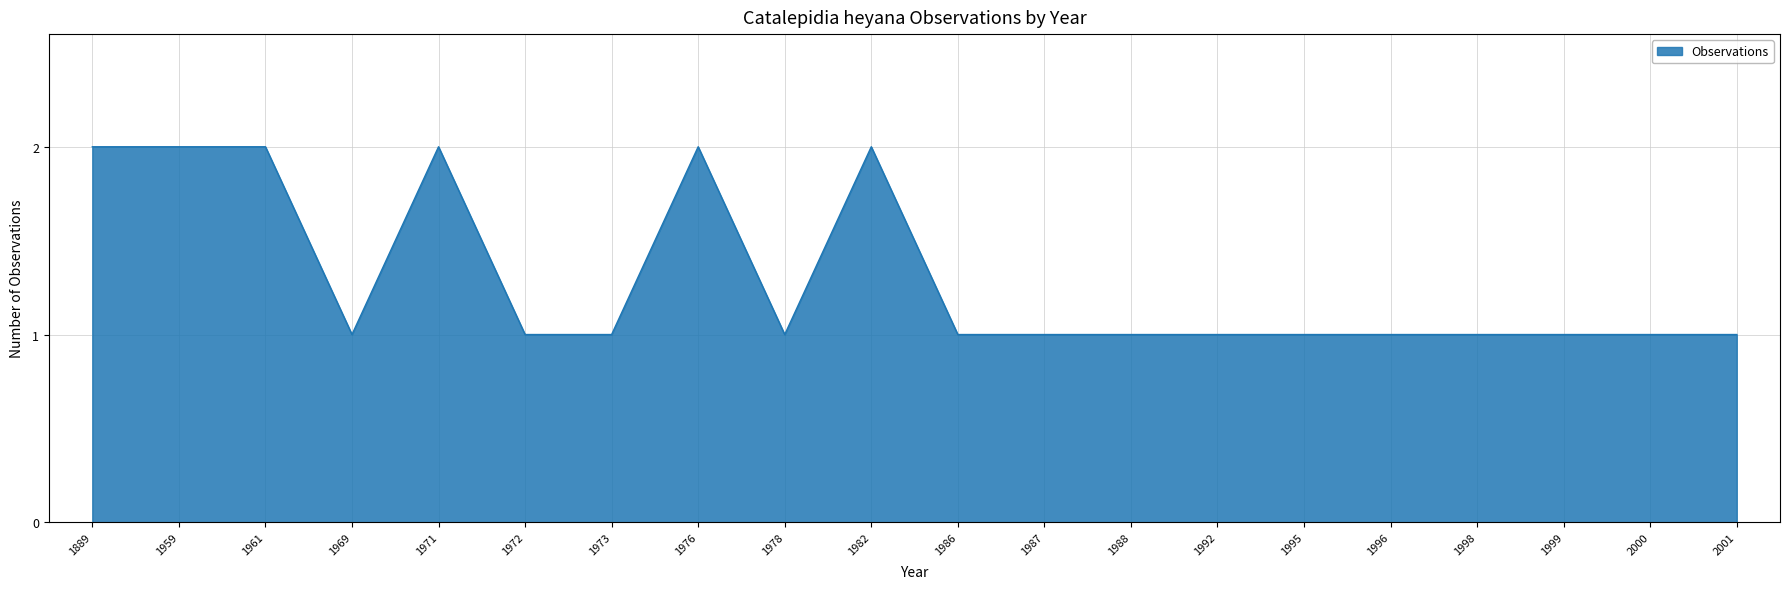

The value at 1999 is 1. True or false?

True